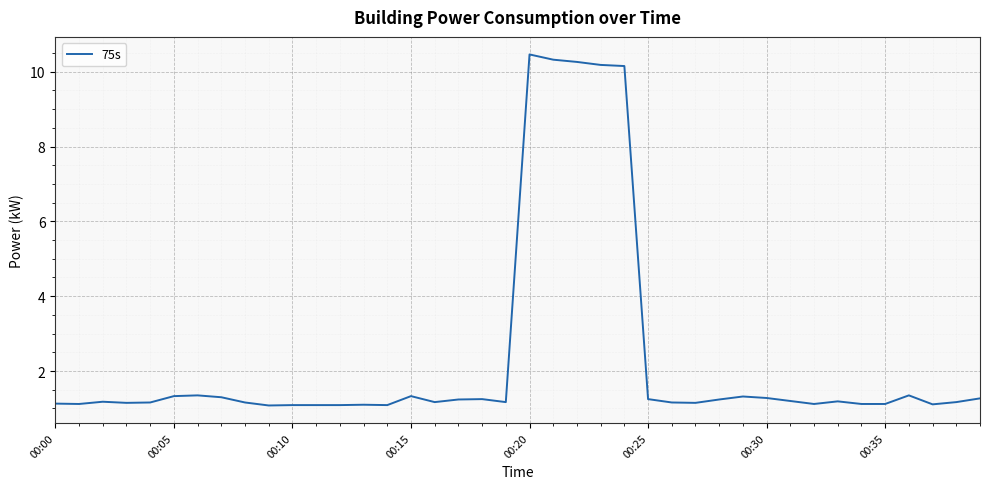

What is the difference between the maximum and minimum values?

9.4